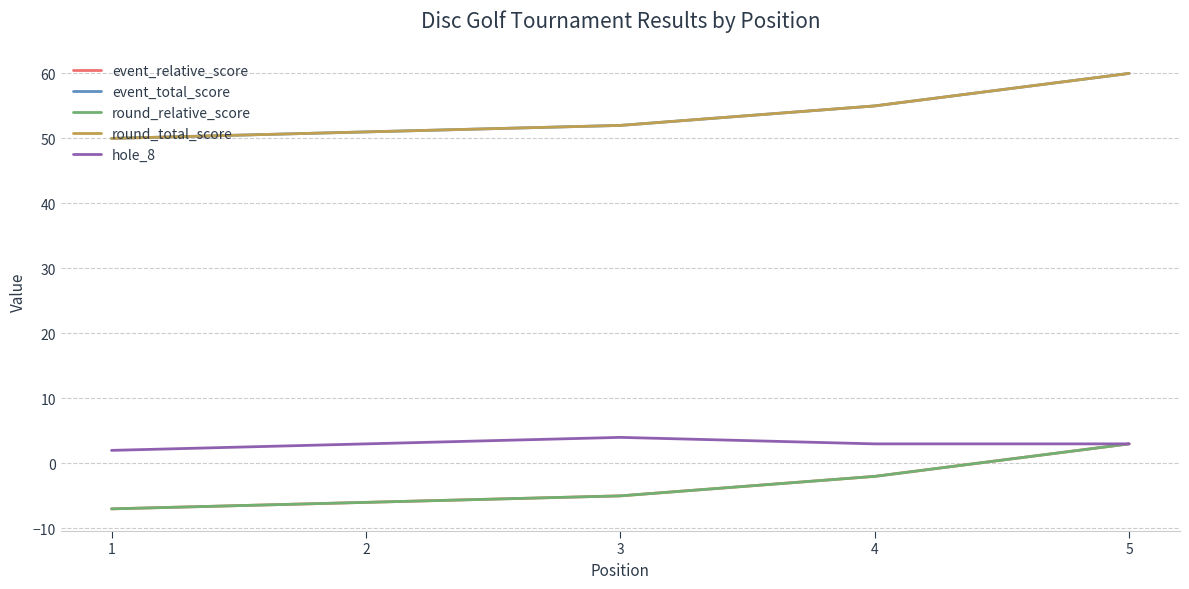

Which series has the largest total across all categories?

event_total_score